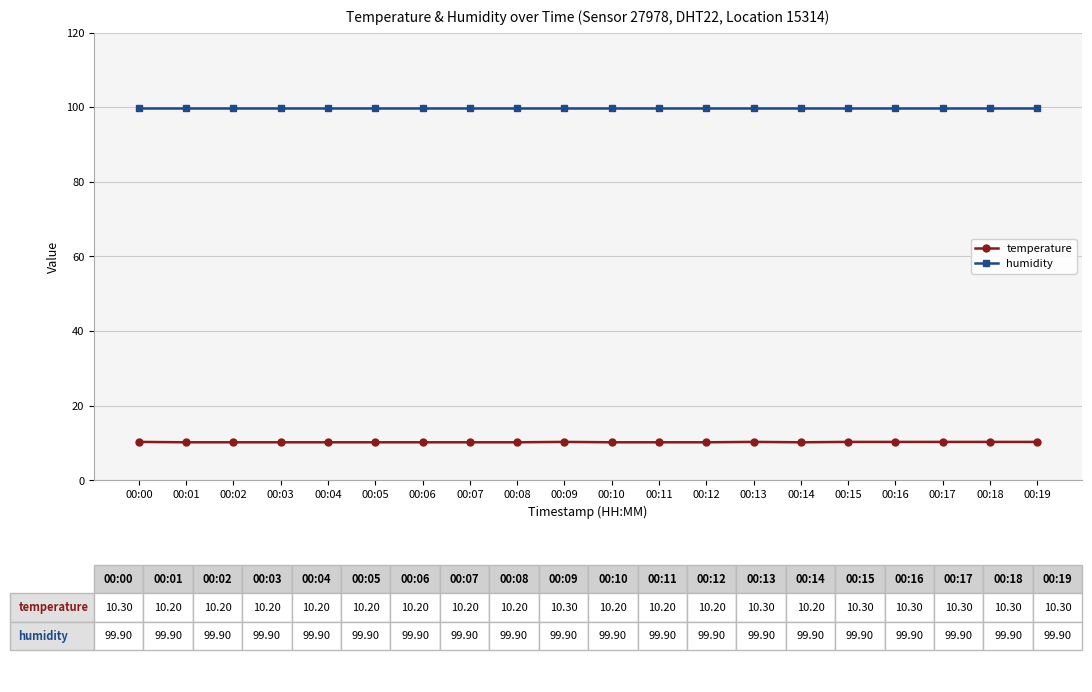

True or false: temperature and humidity cross at least once.

False